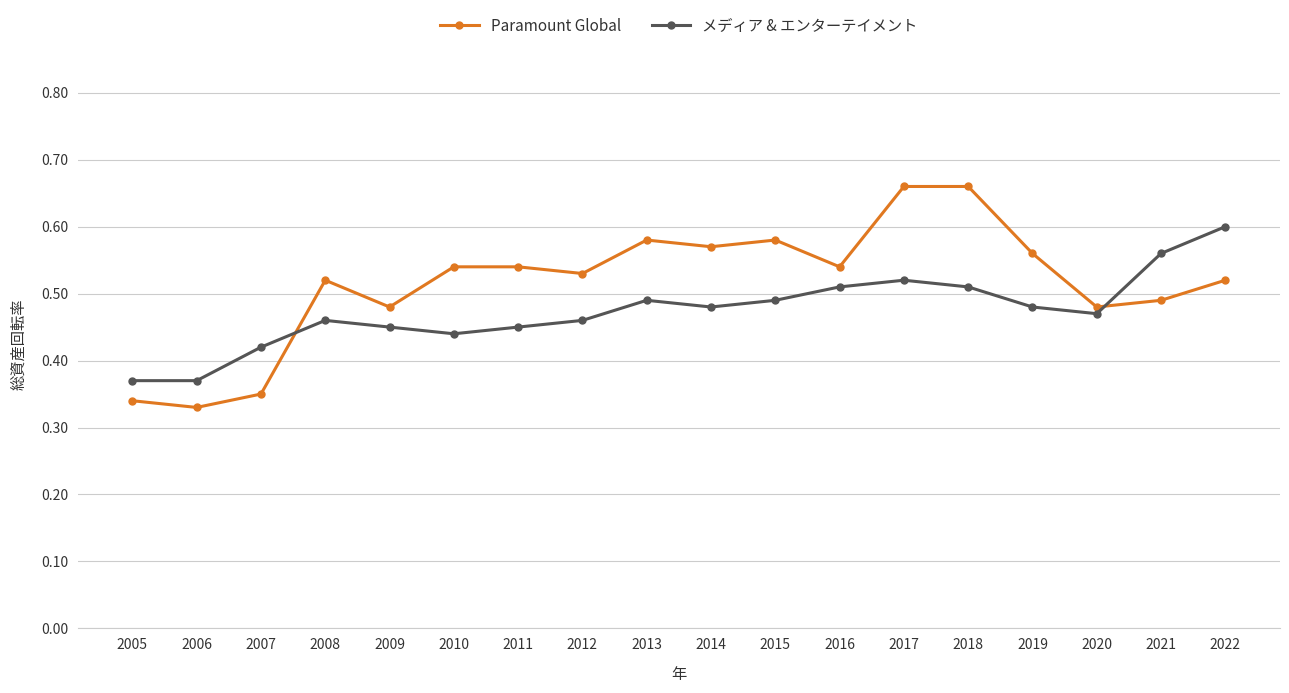

Count the number of data series in this chart.

2